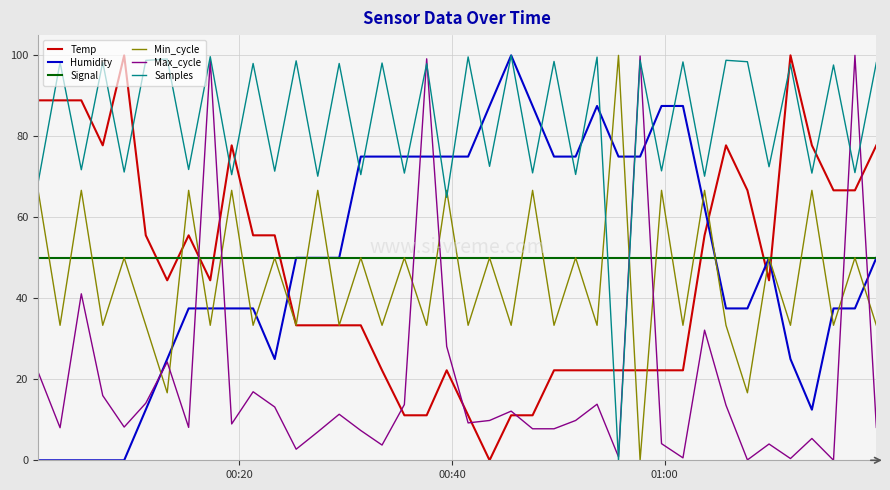

Which series has the largest total across all categories?

Samples